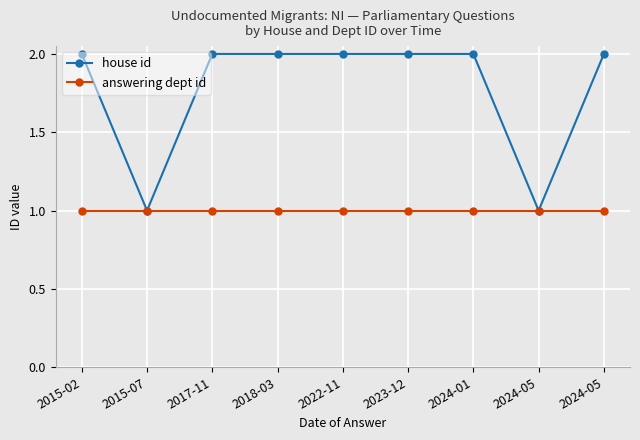

List the series in order of their peak value, highest first.

house id, answering dept id